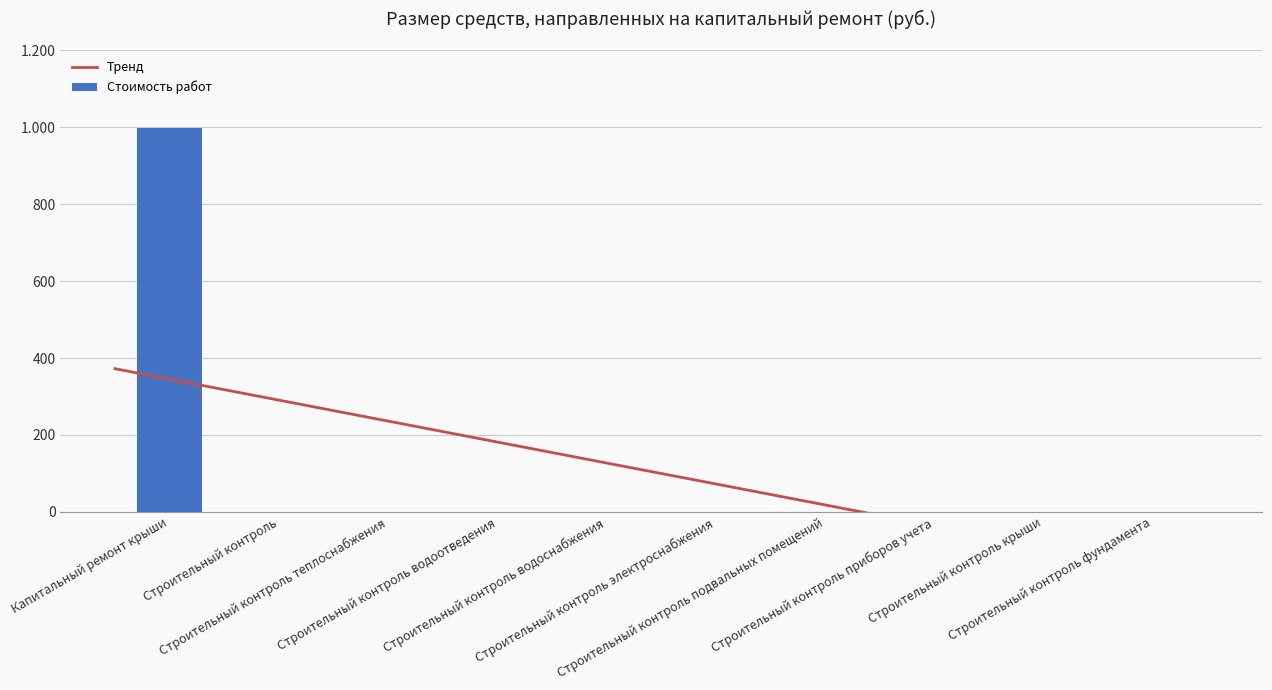

Reading left to right, list all the values displayed in this chart.

Капитальный ремонт крыши=998.8	Строительный контроль=0.0	Строительный контроль теплоснабжения=0.0	Строительный контроль водоотведения=0.0	Строительный контроль водоснабжения=0.0	Строительный контроль электроснабжения=0.0	Строительный контроль подвальных помещений=0.0	Строительный контроль приборов учета=0.0	Строительный контроль крыши=0.0	Строительный контроль фундамента=0.0